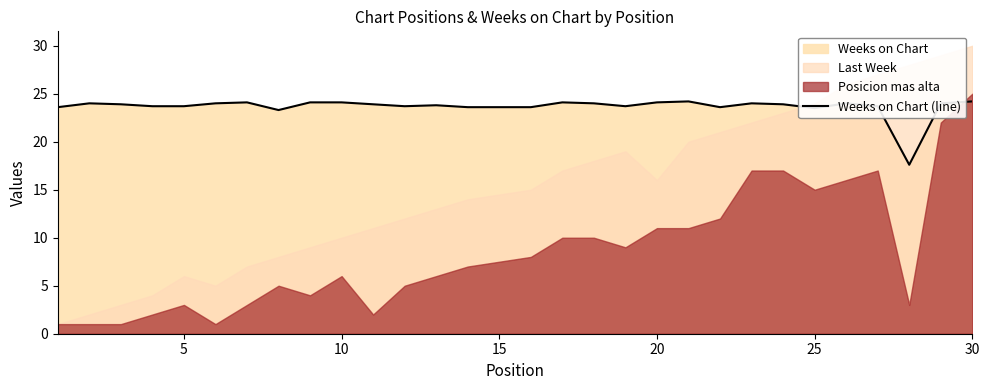

What is the lowest value of the Weeks on Chart (line) series?

17.6